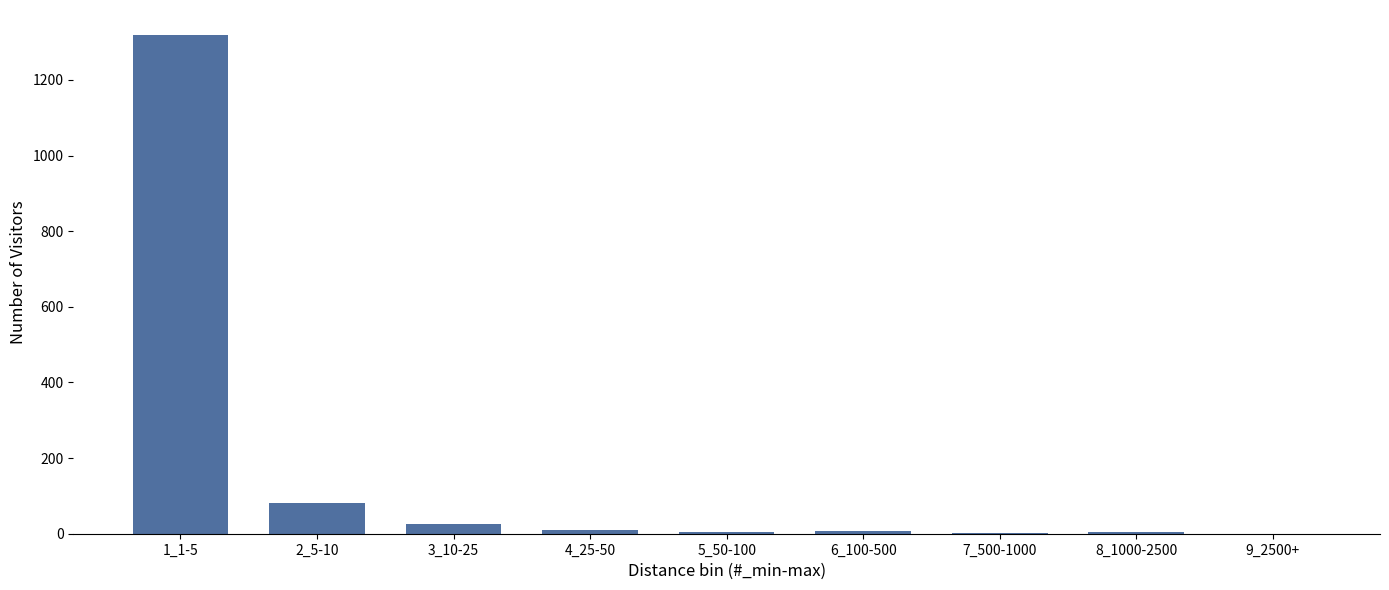

Which label corresponds to the largest value in the chart?

1_1-5